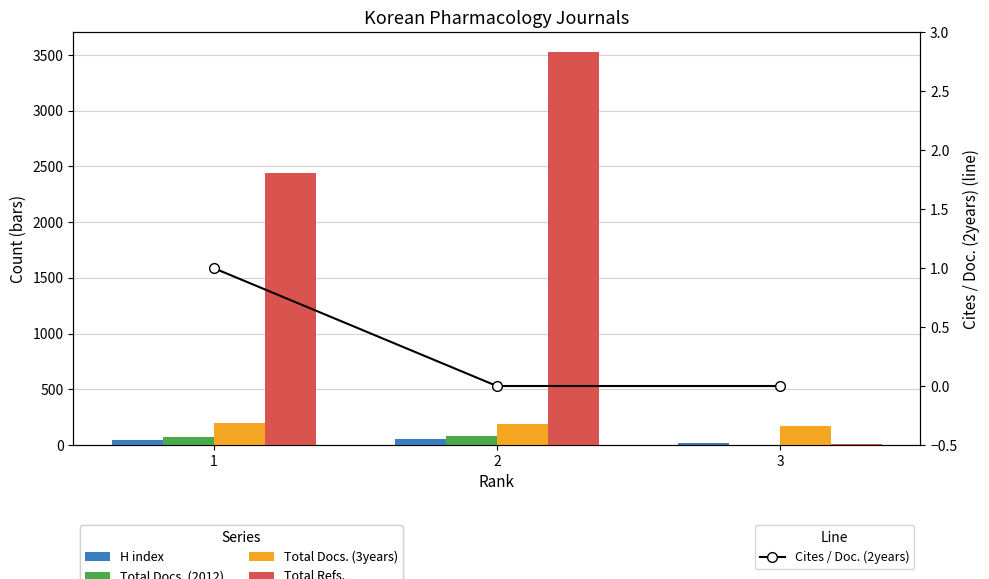

What is the total value across all series at 3?

197